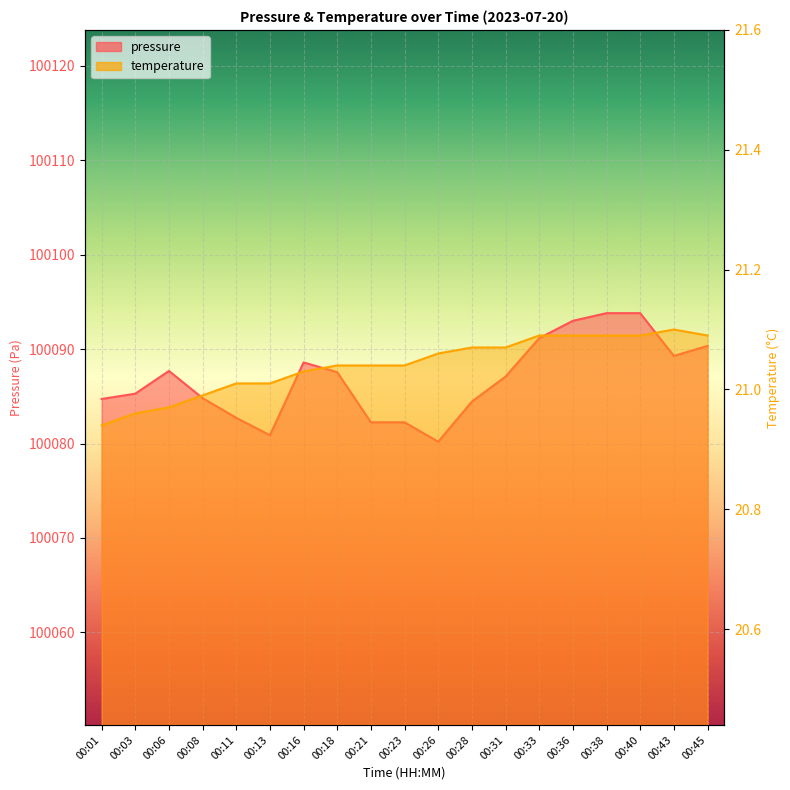

Does the chart display data point markers on the line(s)?

No